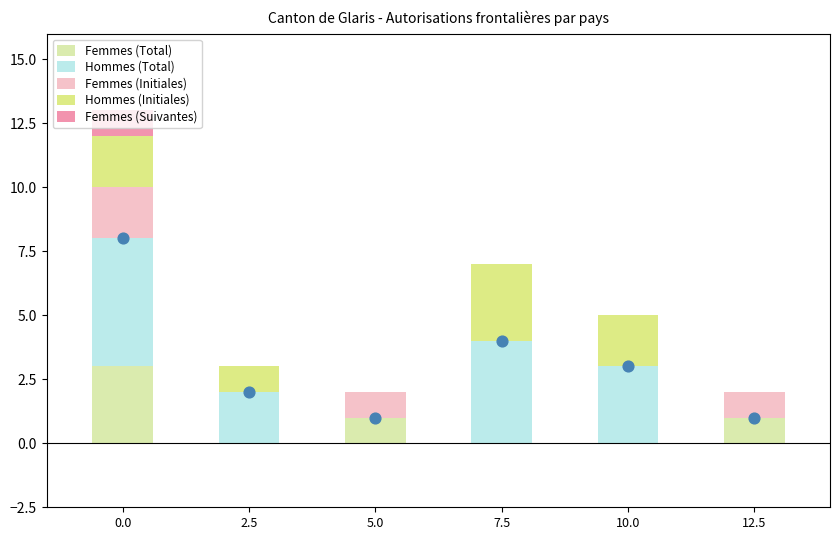

Which series has the largest total across all categories?

Hommes (Total)